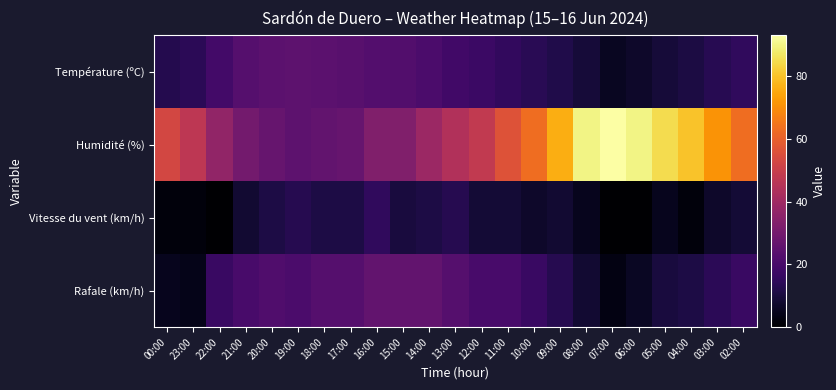

Which series has the largest range (max minus min)?

Humidité (%)